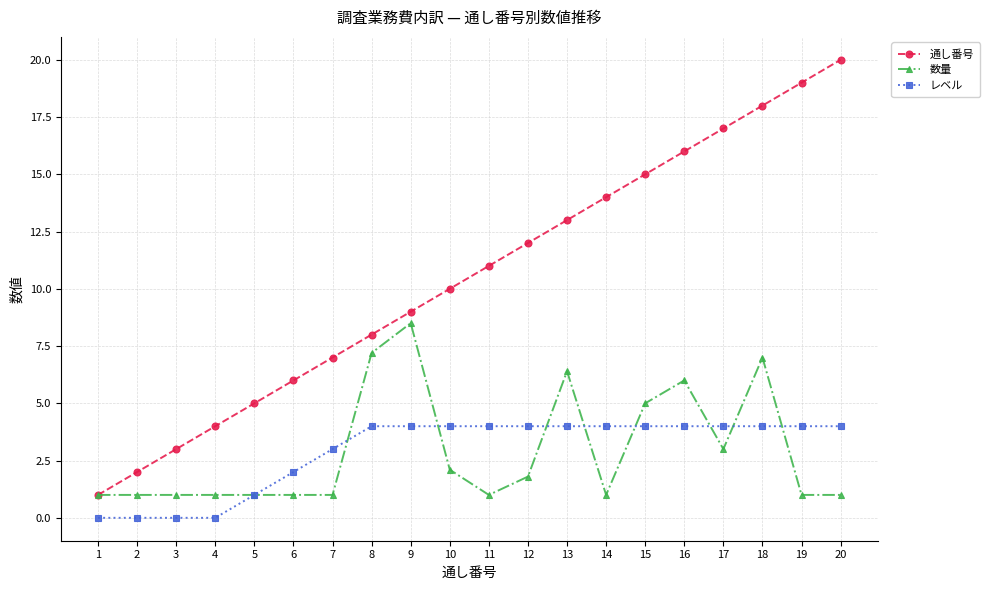

What is the highest value of the 通し番号 series?

20.0